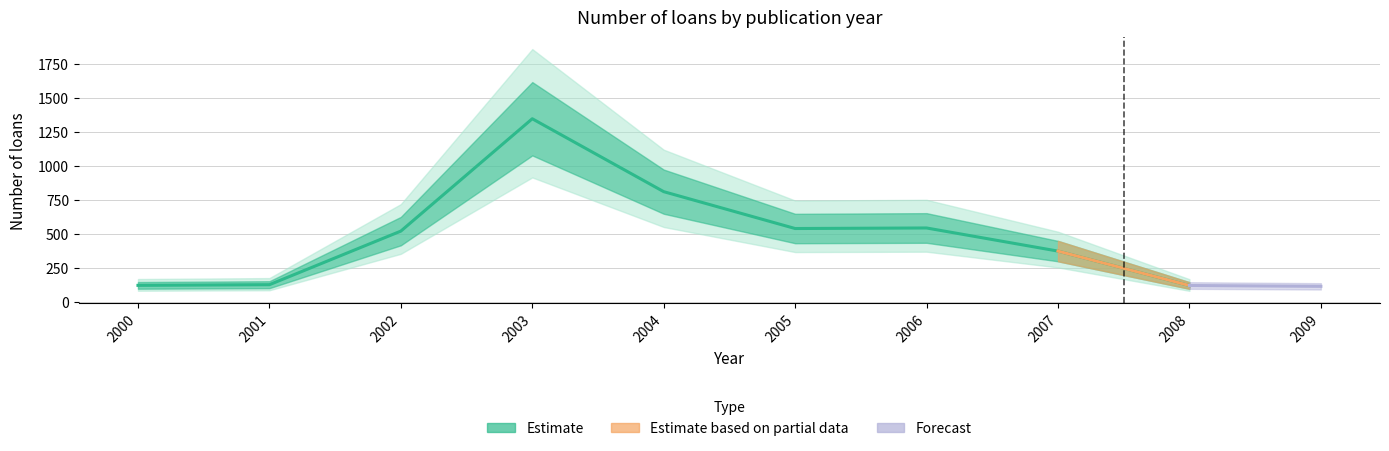

True or false: years and Total loans intersect in this chart.

False